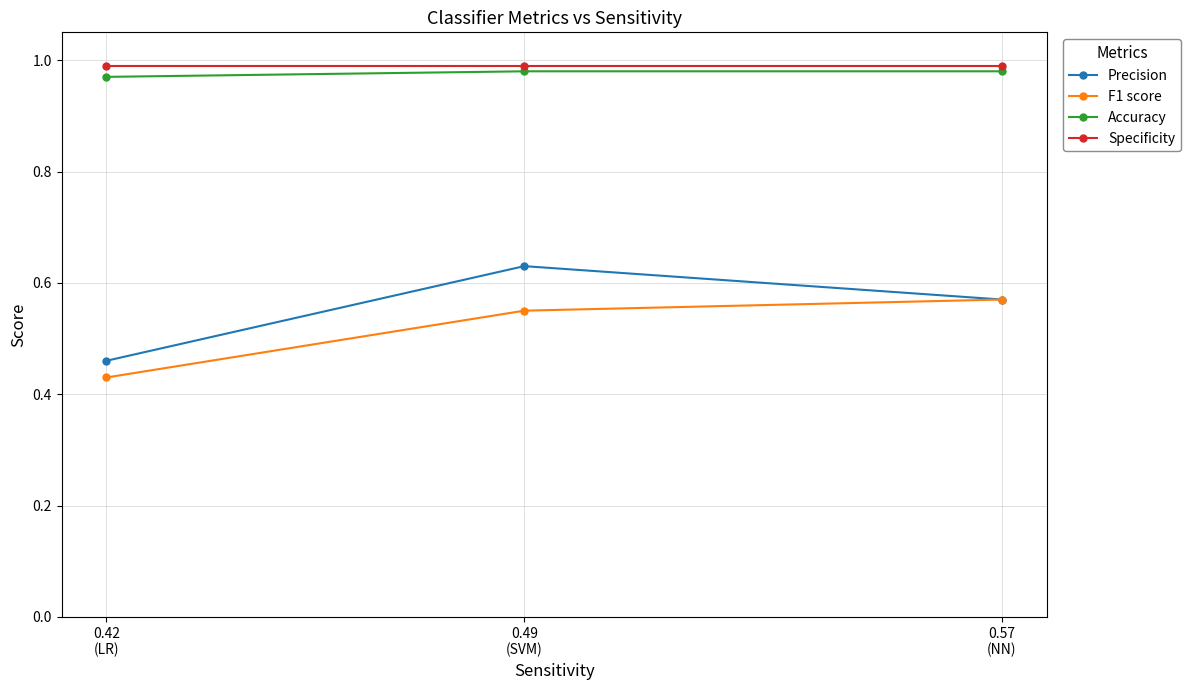

What value does the F1 score series have at 0.57
(NN)?

0.6